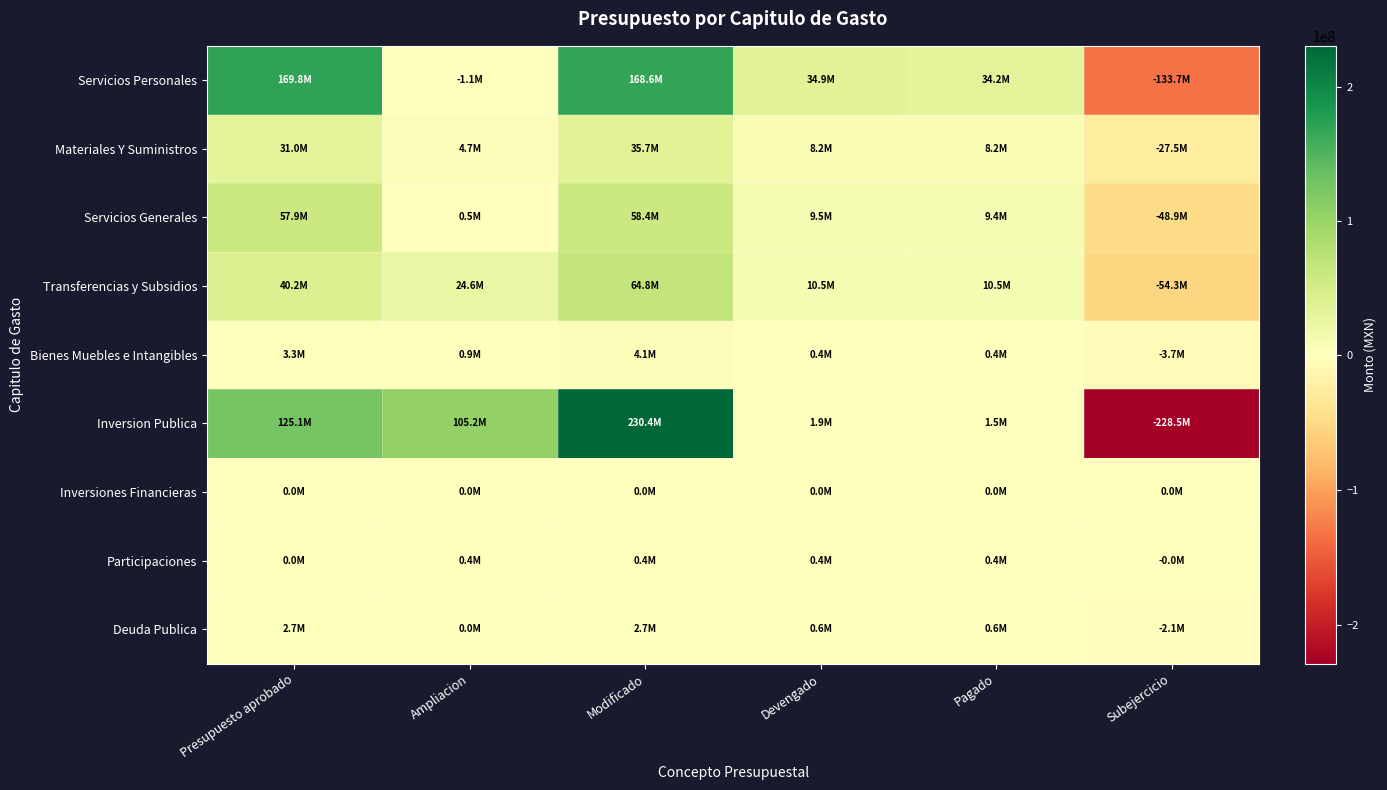

At which category is the sum across all series the highest?

Modificado